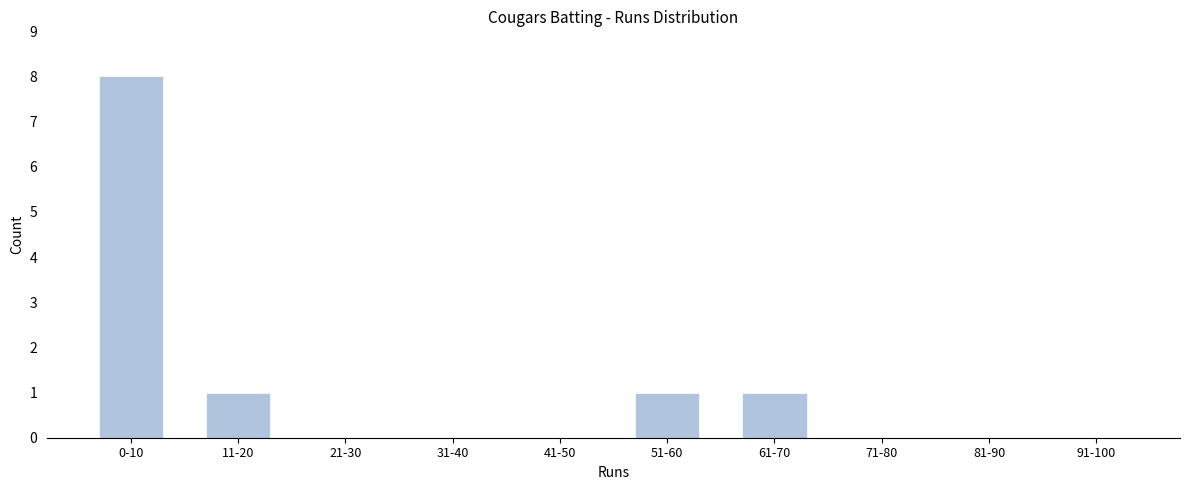

Reading left to right, list all the values displayed in this chart.

0-10=8	11-20=1	21-30=0	31-40=0	41-50=0	51-60=1	61-70=1	71-80=0	81-90=0	91-100=0